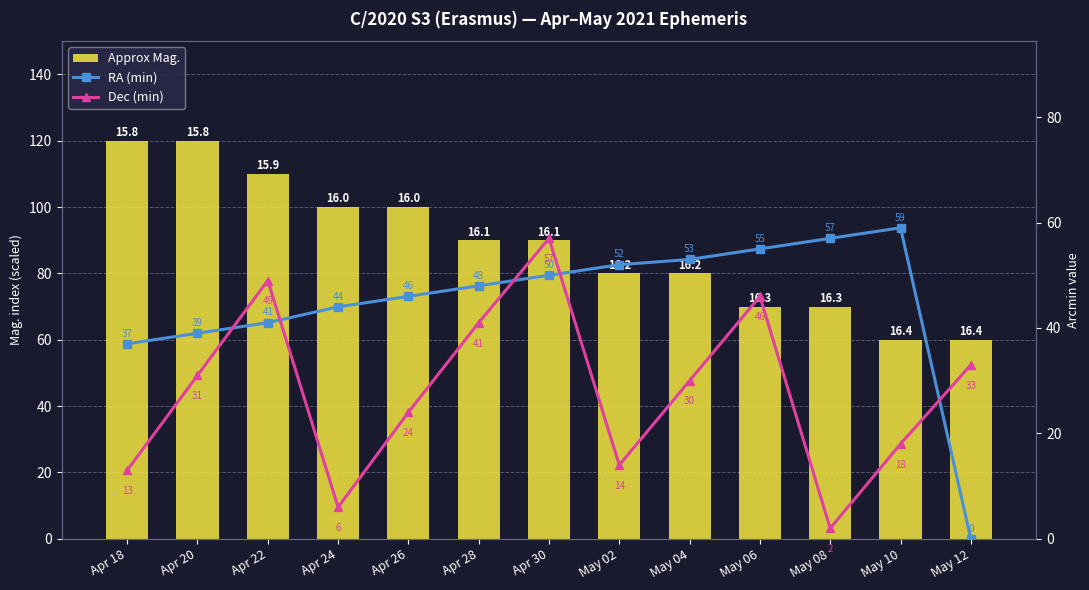

List the series in order of their overall mean, highest first.

Approx Mag., RA (min), Dec (min)